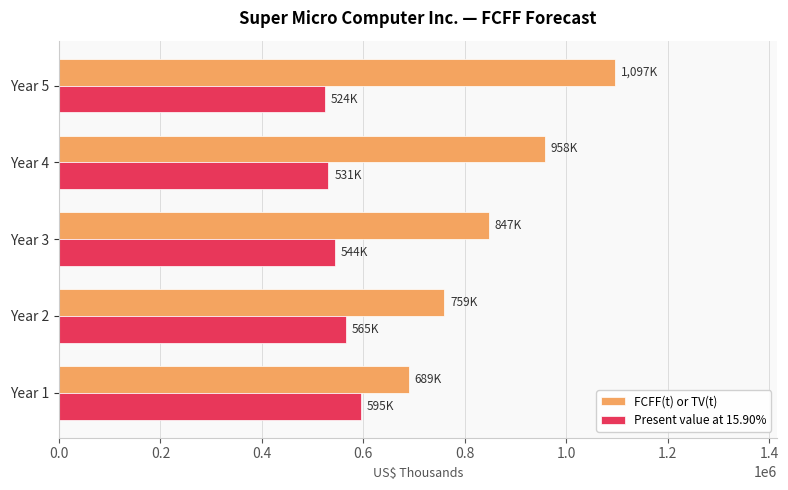

What is the sum of all FCFF(t) or TV(t) values?

4349076